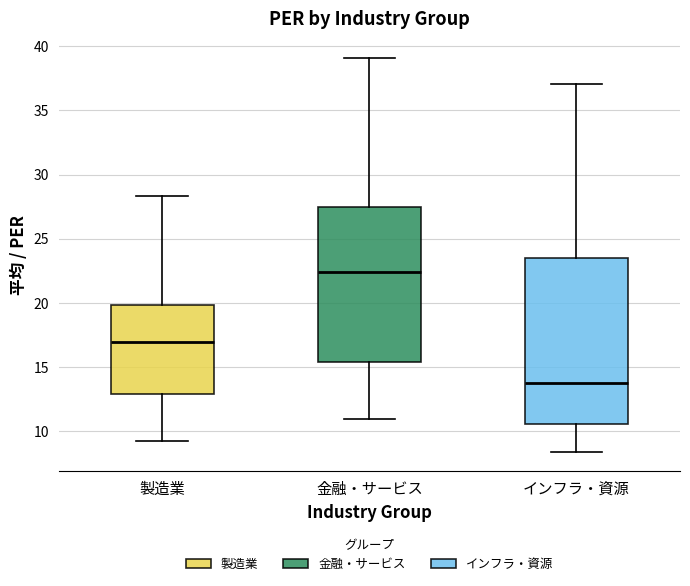

Reading left to right, transcribe this box plot: for each box, give where its median line is, the range the box spans, and where its two whiskers end, as read against the y-axis. The values are not printed on the chart, so give them approximately, as read against the axis.

製造業: median 17.0, box 13.0 to 20.0, whiskers 9.5 to 28.5
金融・サービス: median 22.5, box 15.5 to 27.5, whiskers 11.0 to 39.0
インフラ・資源: median 14.0, box 10.5 to 23.5, whiskers 8.5 to 37.0